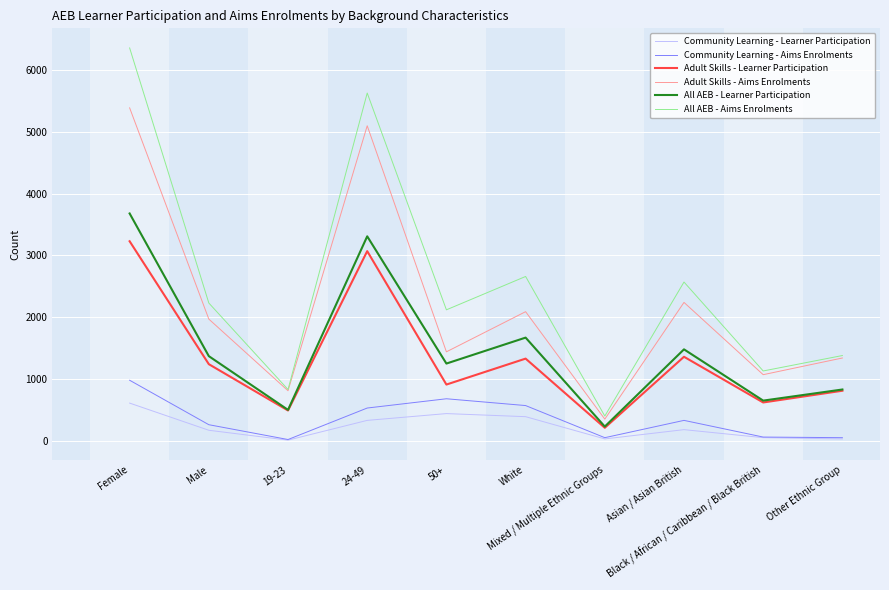

What is the lowest value of the Adult Skills - Learner Participation series?

210